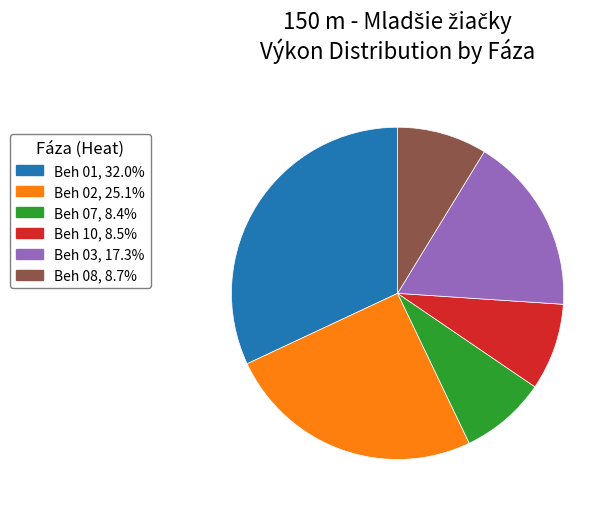

Does any single category account for the majority?

No